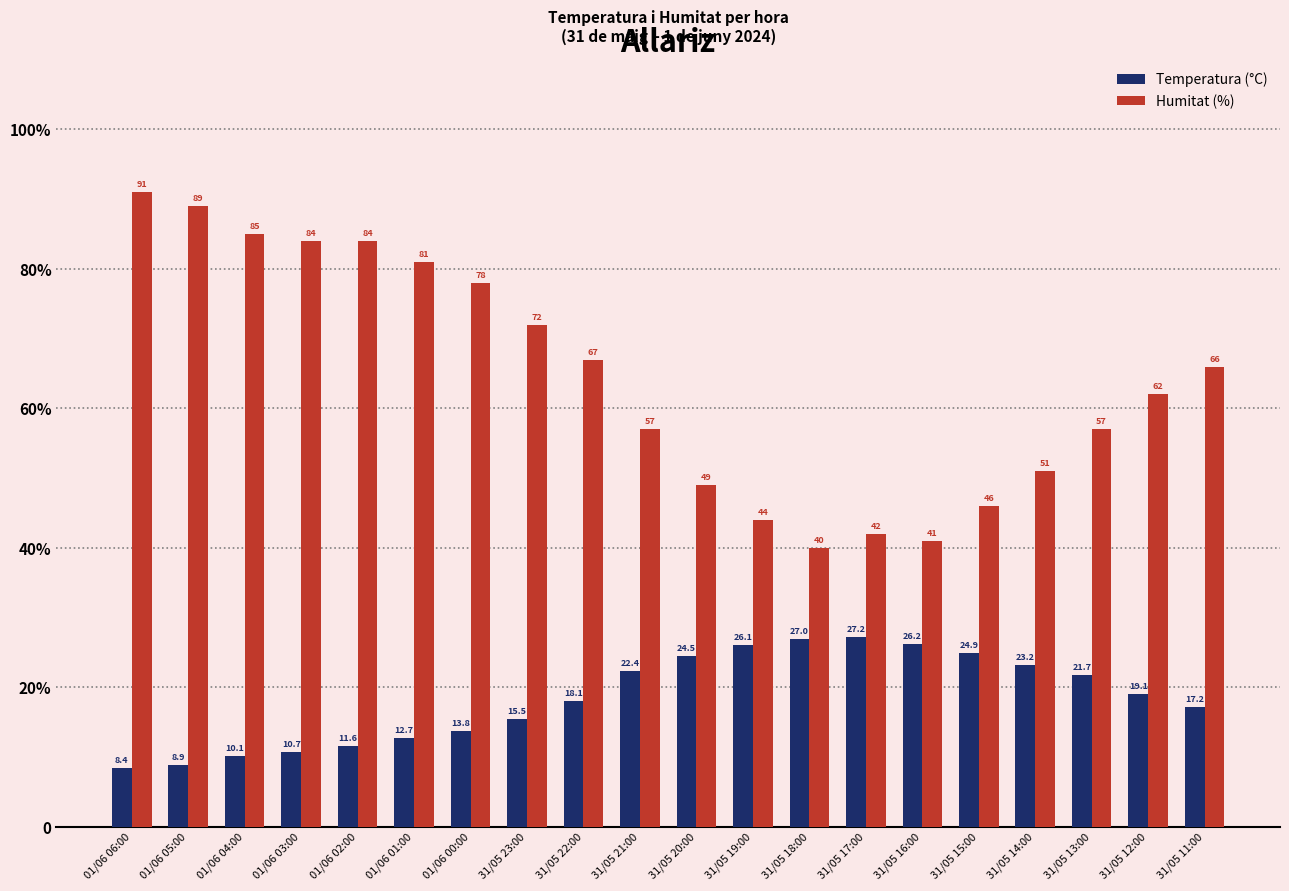

At which category is the sum across all series the highest?

01/06 06:00